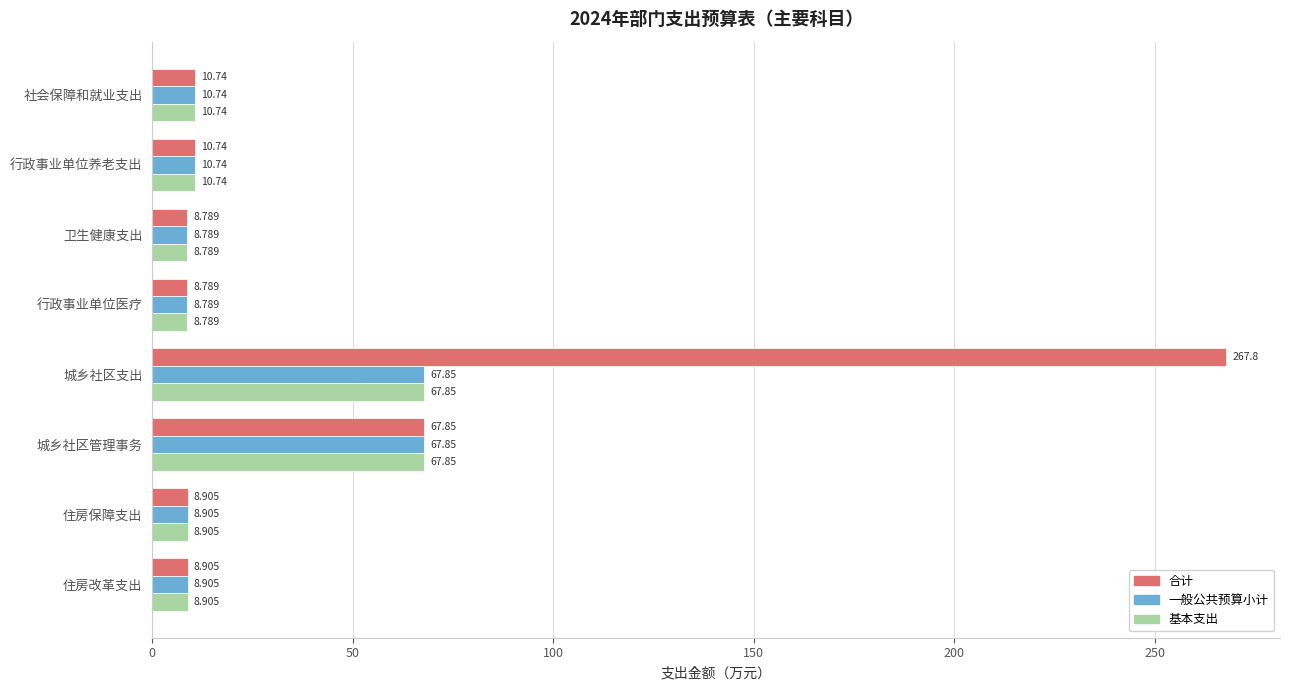

At which category is the sum across all series the highest?

城乡社区支出